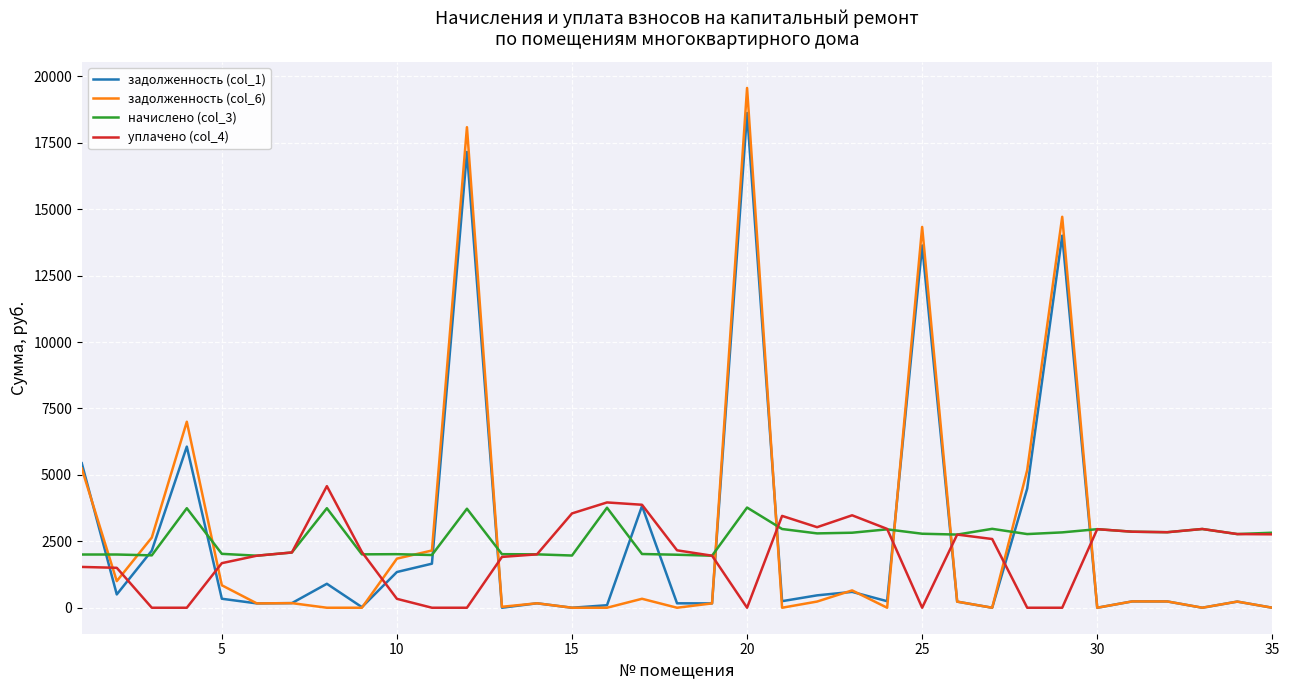

What is the greatest value displayed?

19566.5